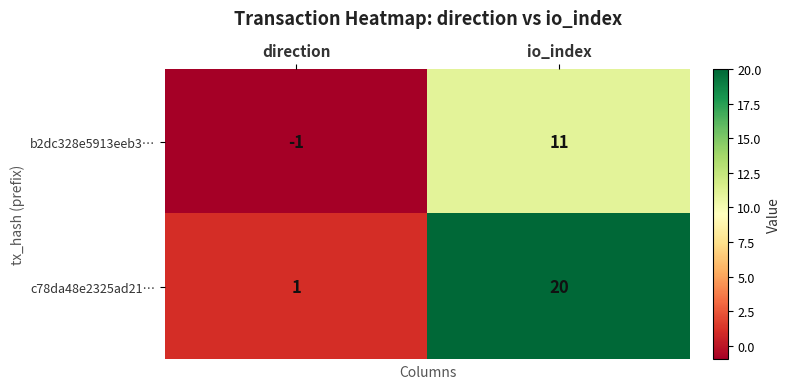

Which label corresponds to the smallest value in the chart?

direction